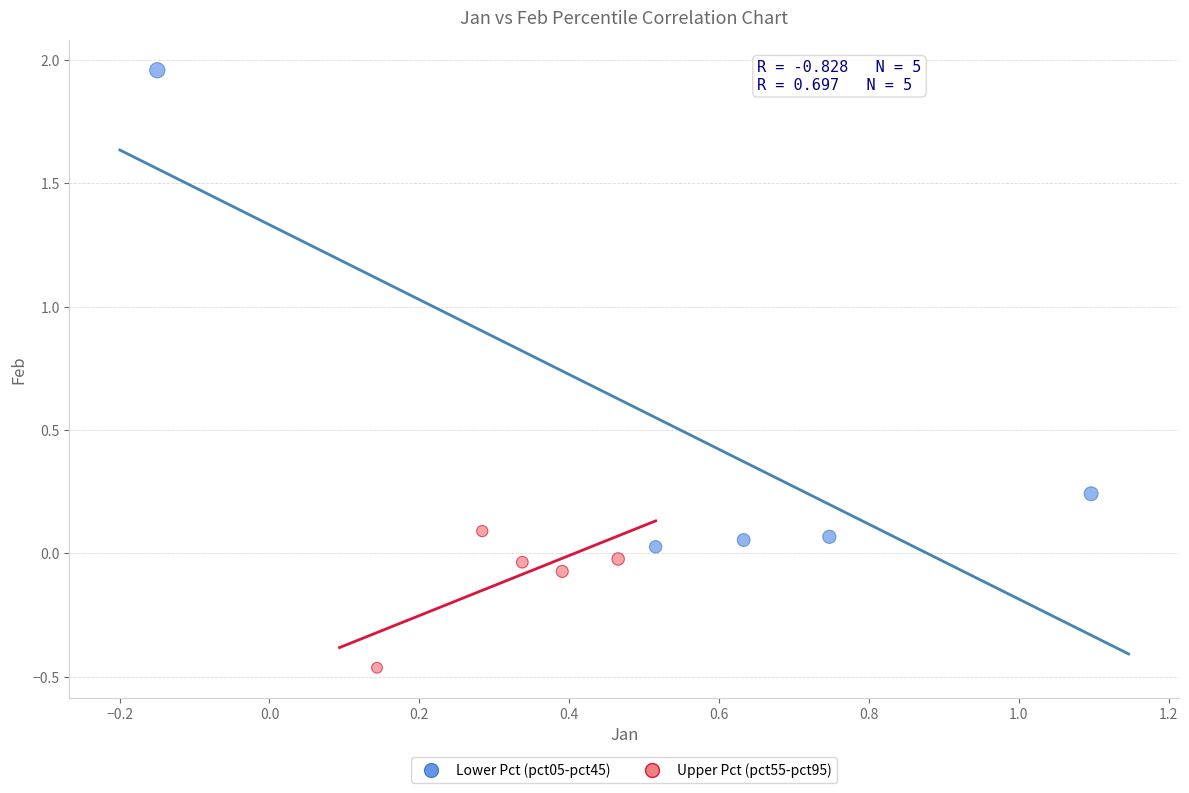

Which series reaches the maximum Y coordinate?

Lower Pct (pct05-pct45)